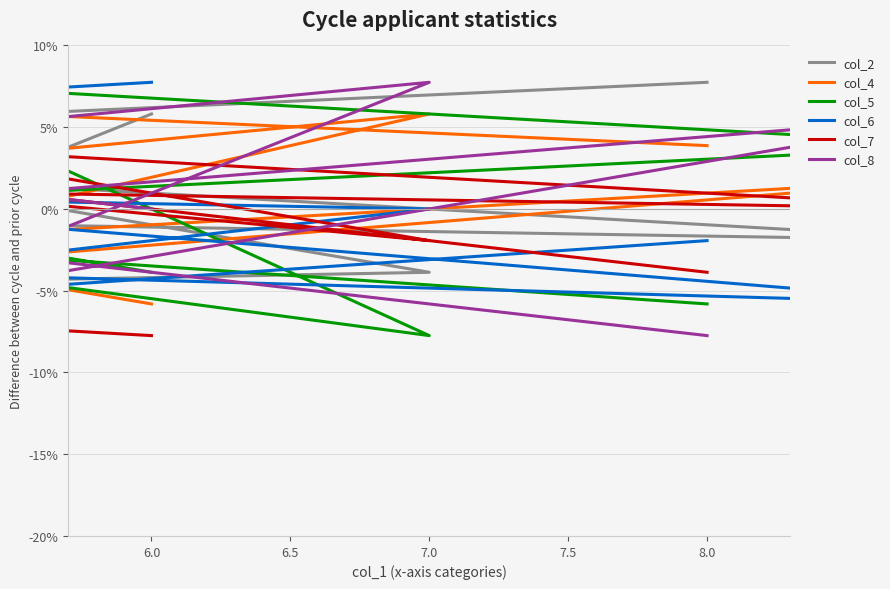

At which category does the chart reach its peak across all series?

8